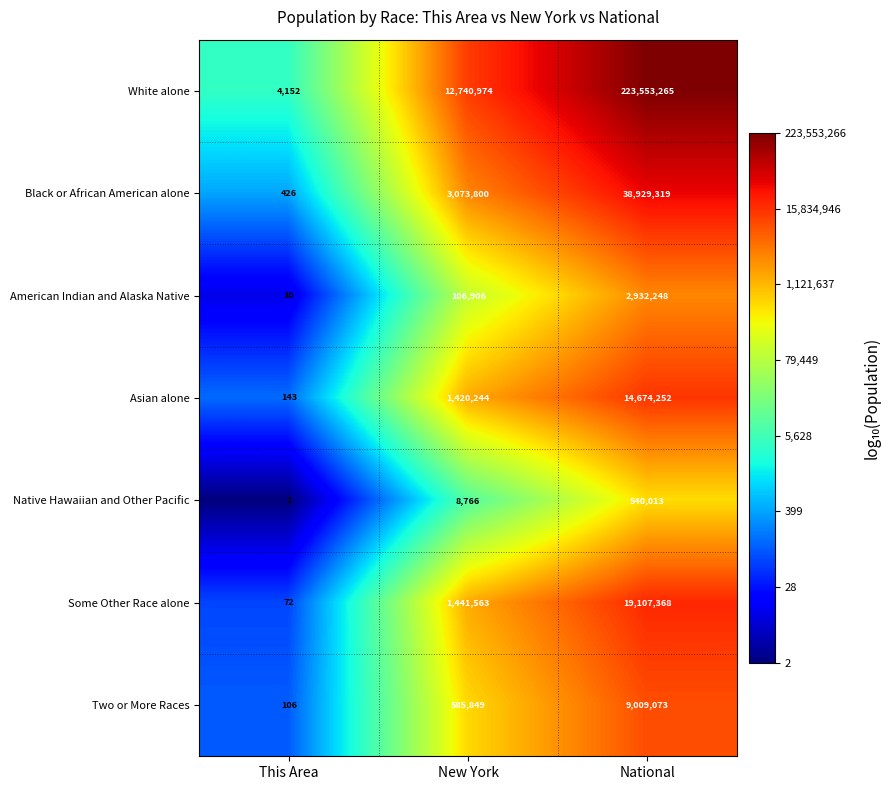

Is the value of Some Other Race alone at New York greater than the value of Black or African American alone at New York?

No